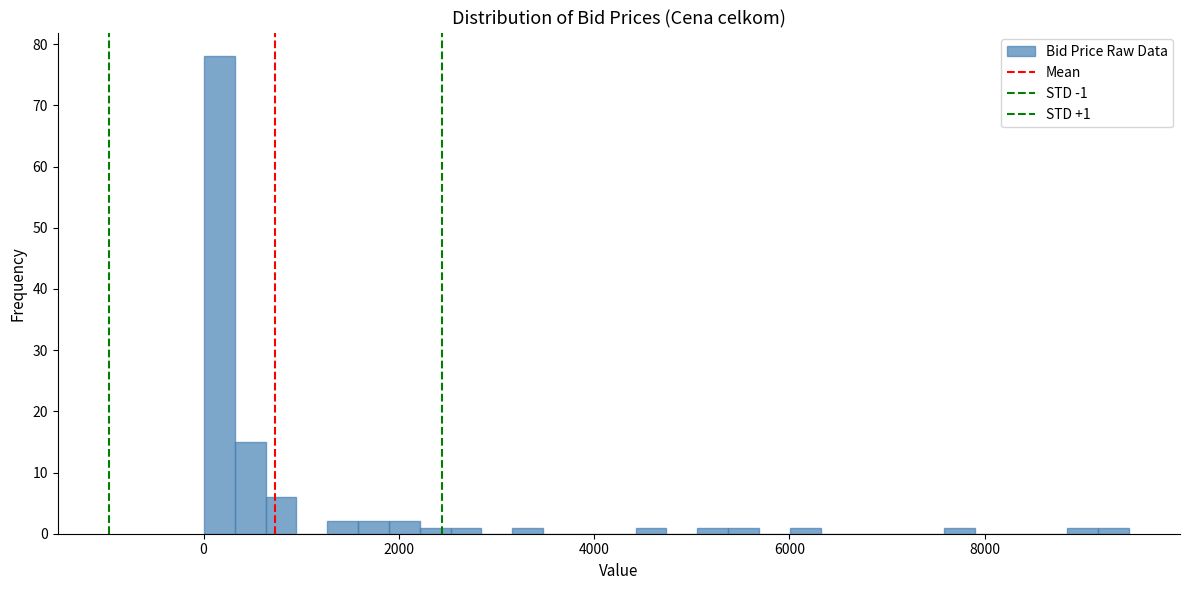

Around what value on the x-axis is the tallest bar? Give the approximate position of its centre, as read against the axis.

200